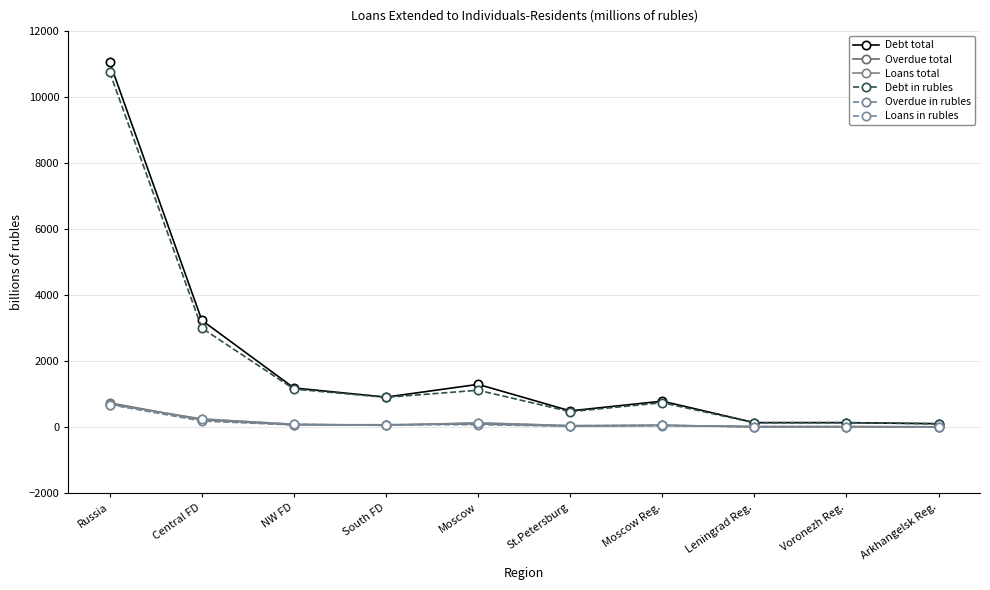

In Debt in rubles, how many points are higher than both neighbors (excluding endpoints)?

3